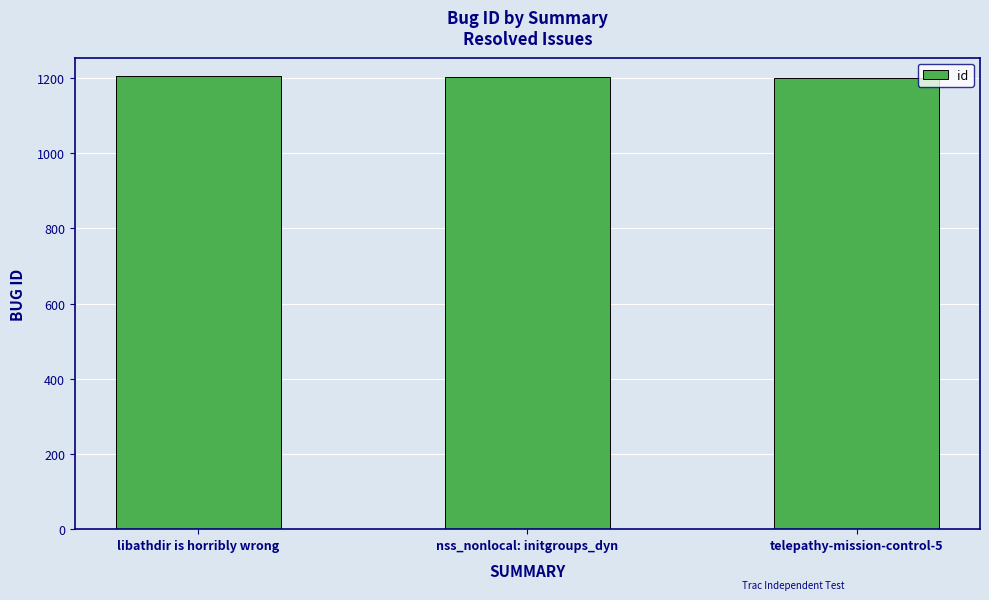

What is the sum of the values at libathdir is horribly wrong and telepathy-mission-control-5?

2405